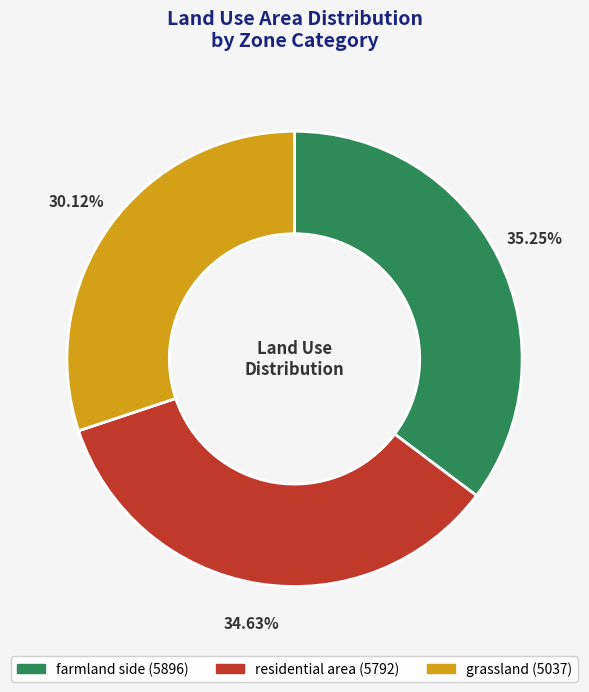

What is the largest slice in the pie chart?

farmland side